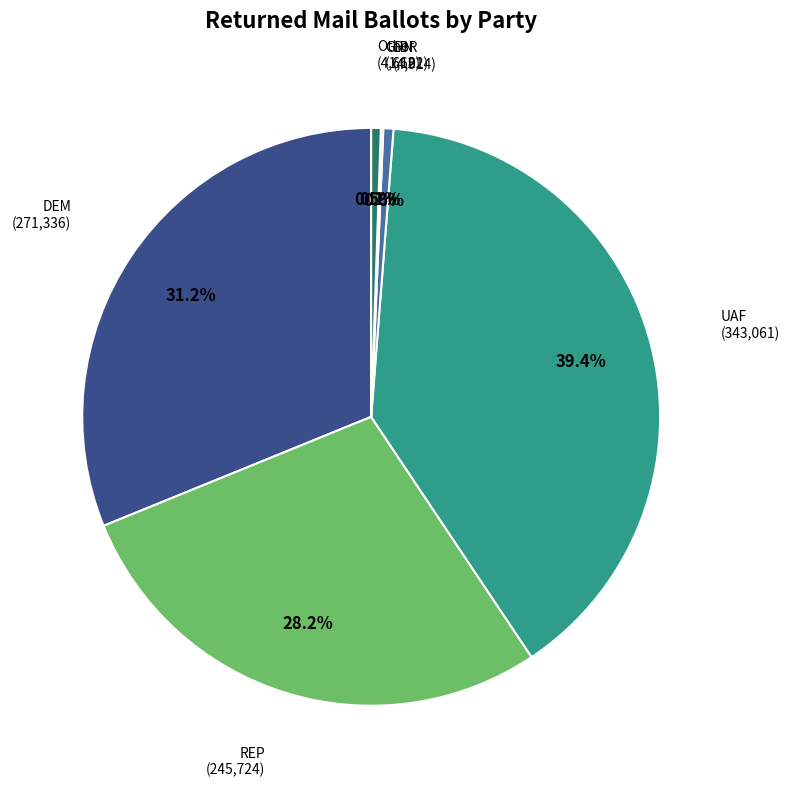

How much of the chart is everything except LBR?

99.4%